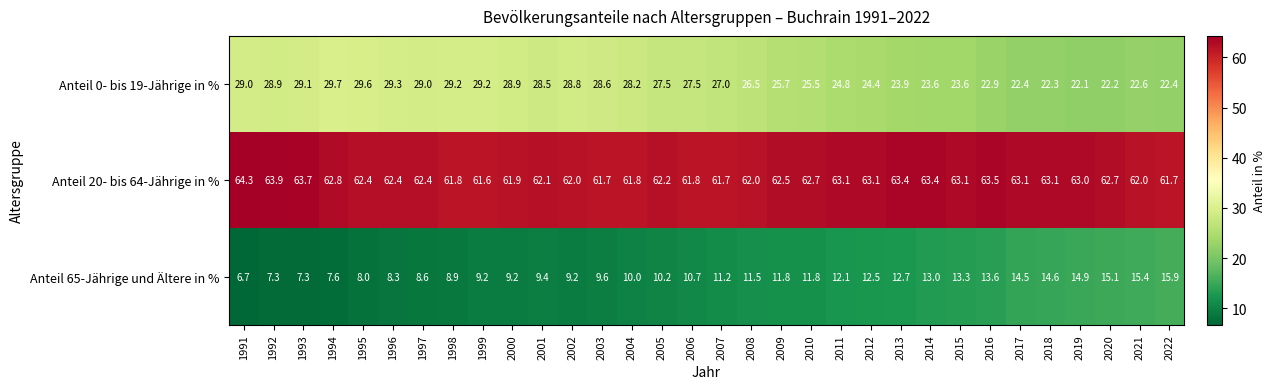

What is the total value across all series at 2020?

100.0